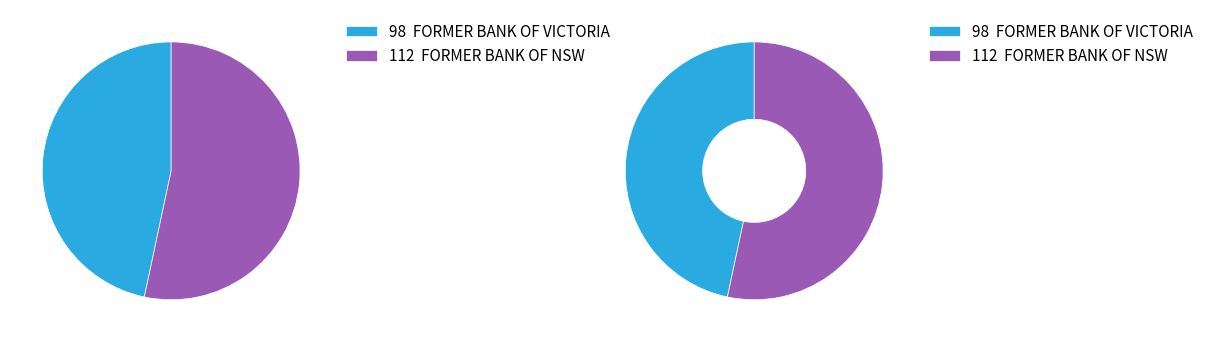

Count the number of slices in the pie.

2